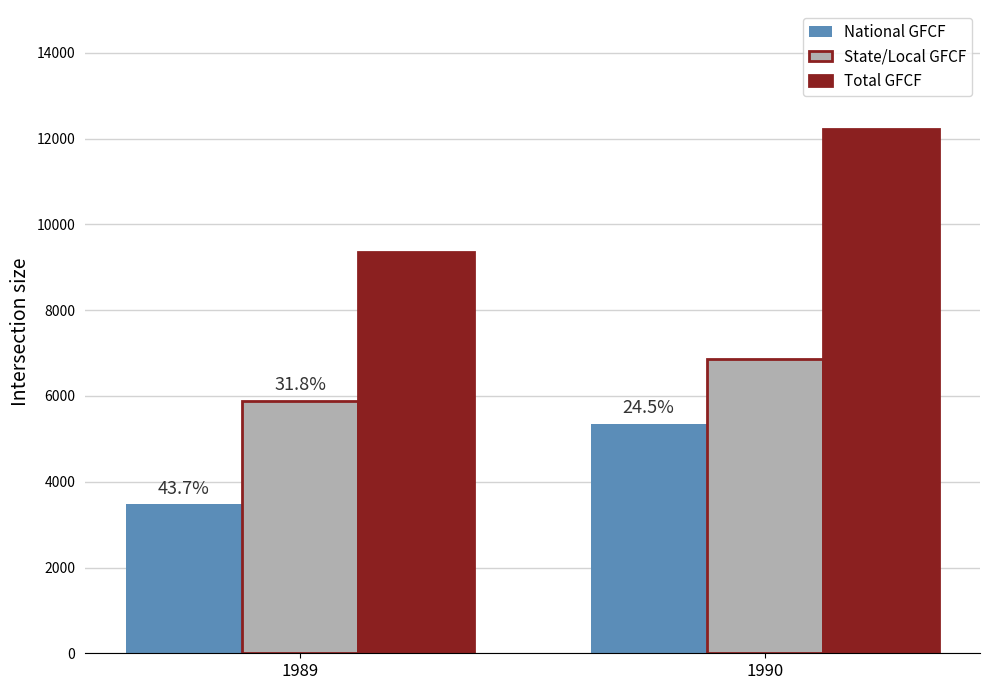

Is the value of National GFCF at 1990 greater than the value of State/Local GFCF at 1990?

No